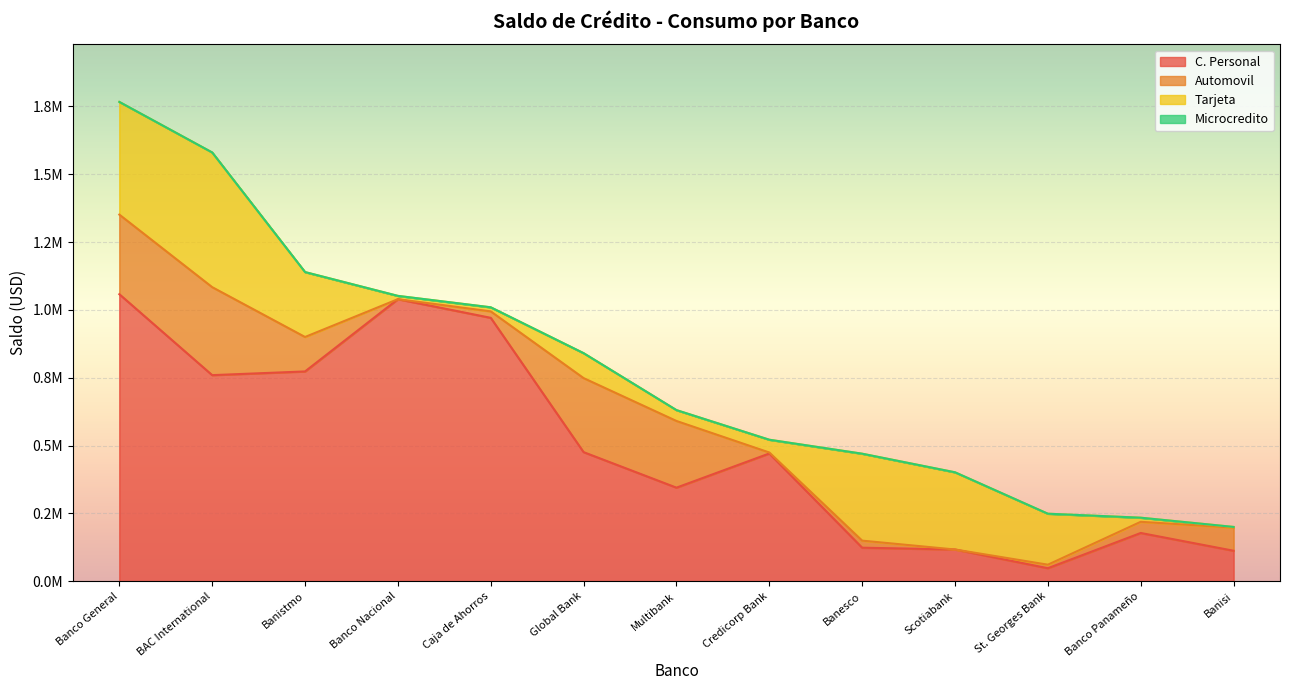

Reading right to left, list all the values displayed in this chart.

C. Personal: Banisi=112396.3	Banco Panameño=177859.0	St. Georges Bank=47964.7	Scotiabank=116990.2	Banesco=123626.0	Credicorp Bank=470856.9	Multibank=344852.1	Global Bank=475756.0	Caja de Ahorros=970704.8	Banco Nacional=1039433.7	Banistmo=773138.0	BAC International=759478.9	Banco General=1057754.0
Automovil: Banisi=85083.2	Banco Panameño=41159.8	St. Georges Bank=13036.7	Scotiabank=0.0	Banesco=25992.7	Credicorp Bank=3587.9	Multibank=245746.5	Global Bank=272806.2	Caja de Ahorros=23774.6	Banco Nacional=0.0	Banistmo=126953.7	BAC International=324252.2	Banco General=293310.4
Tarjeta: Banisi=2655.1	Banco Panameño=15170.3	St. Georges Bank=187856.8	Scotiabank=284490.8	Banesco=320400.4	Credicorp Bank=47054.9	Multibank=40061.8	Global Bank=91918.8	Caja de Ahorros=14993.9	Banco Nacional=12148.9	Banistmo=239249.7	BAC International=496367.7	Banco General=415353.2
Microcredito: Banisi=0.0	Banco Panameño=0.0	St. Georges Bank=0.0	Scotiabank=0.0	Banesco=0.0	Credicorp Bank=0.0	Multibank=0.0	Global Bank=0.0	Caja de Ahorros=0.0	Banco Nacional=0.0	Banistmo=0.0	BAC International=0.0	Banco General=0.0